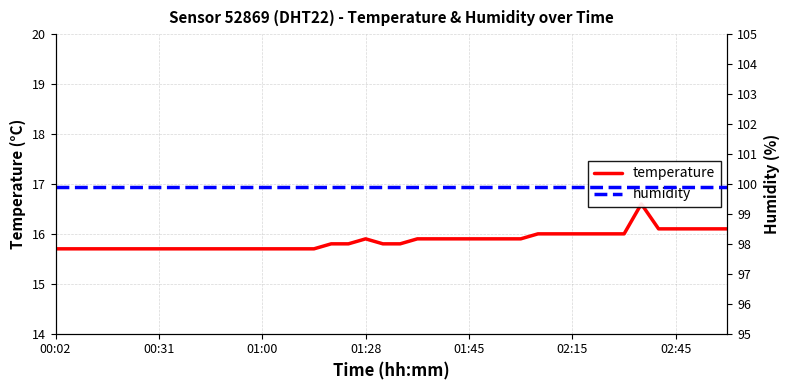

True or false: humidity has a value of 62.5 at 14.

False